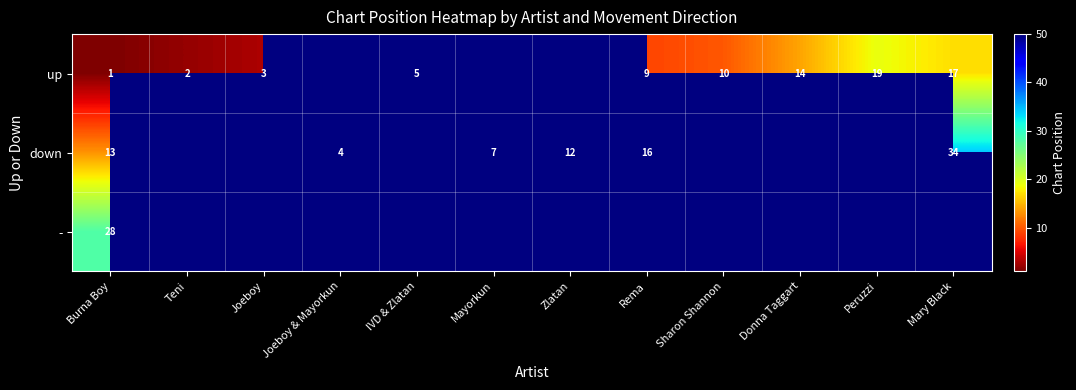

What is the total value across all series at Burna Boy?

42